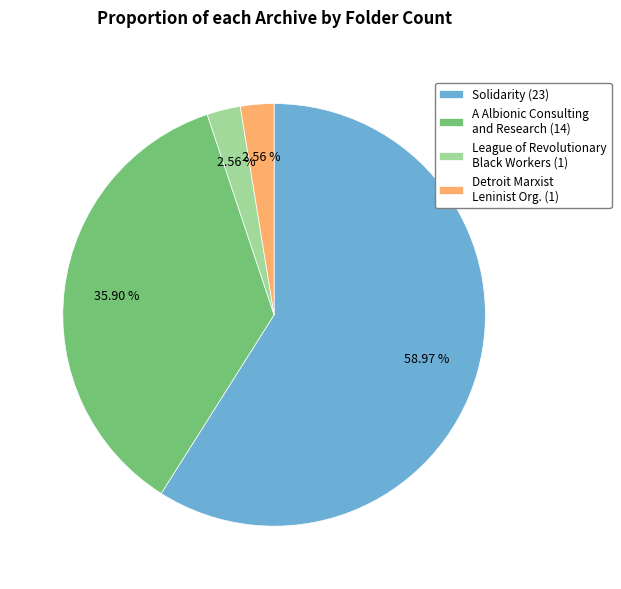

Does Solidarity (23) account for over 50% of the chart?

Yes